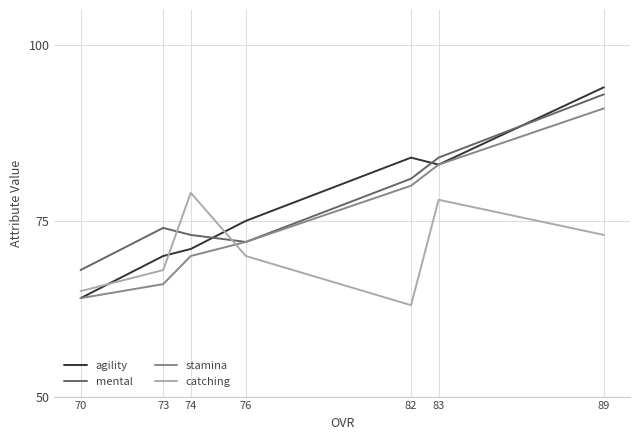

Which series changed the most between 89 and 83?

agility